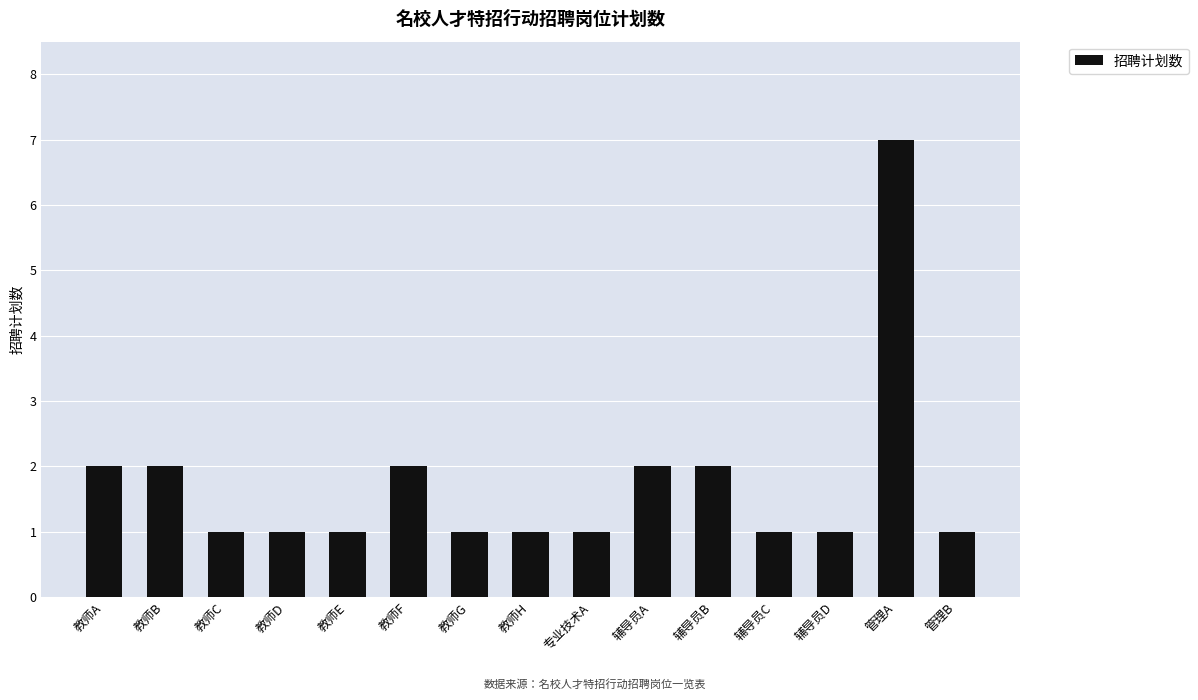

Are the bars grouped side by side (vs. stacked)?

No